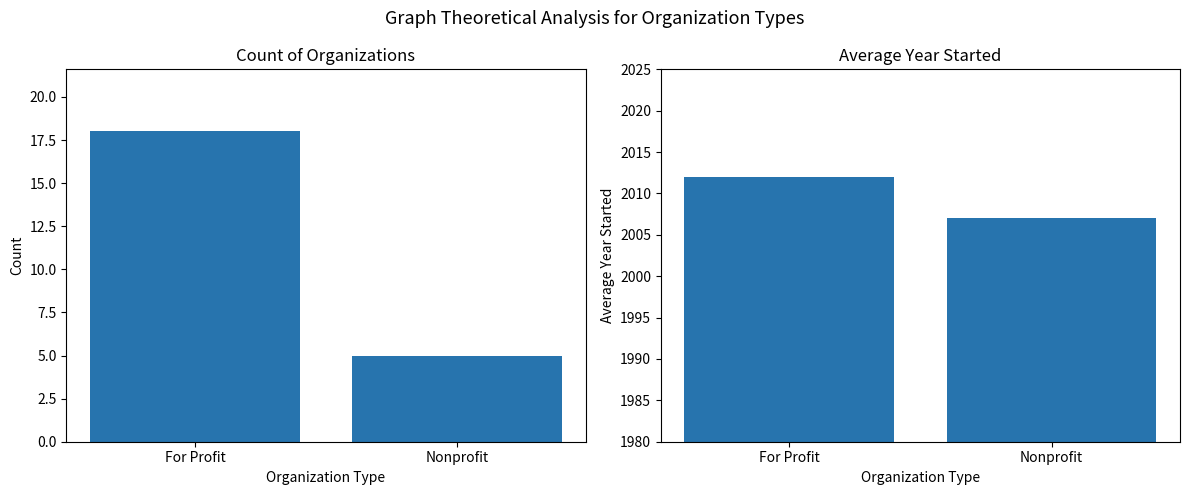

Reading left to right, extract all data points from this chart.

Count: For Profit=18	Nonprofit=5
Avg Year Started: For Profit=2012	Nonprofit=2007